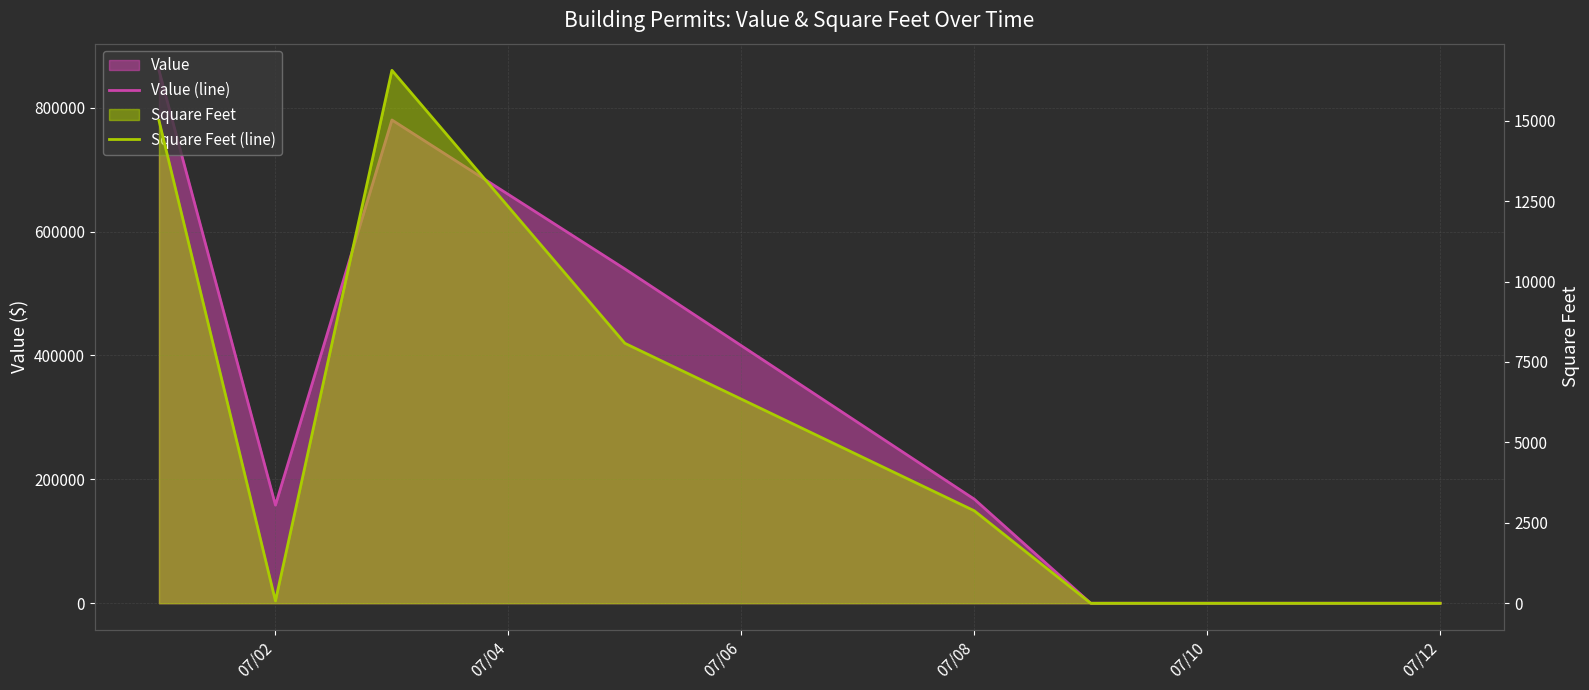

True or false: Square Feet (line) has more than 0 points higher than both neighbors.

True